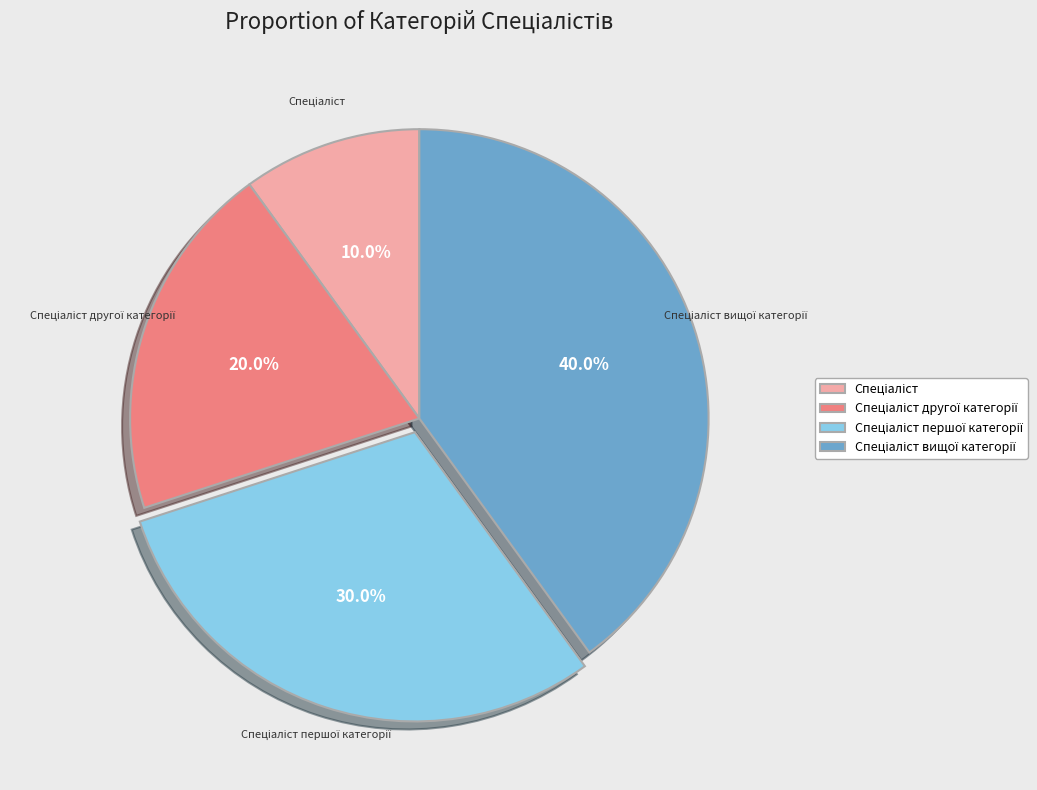

Does any single category account for the majority?

No